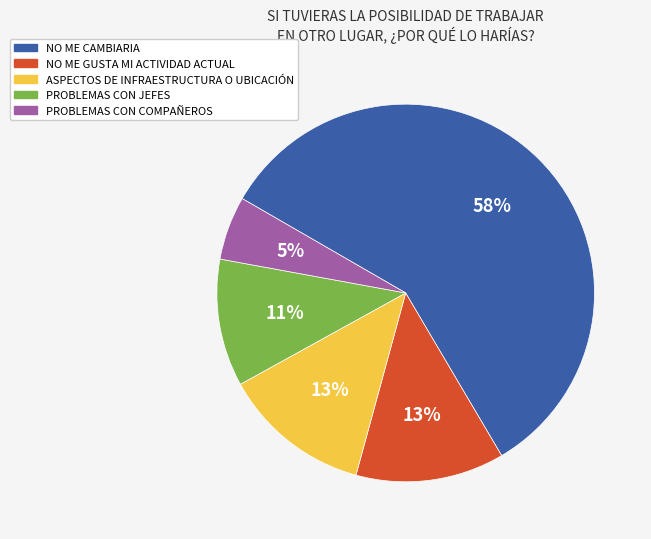

What percentage is the PROBLEMAS CON JEFES slice, to the nearest percent?

11%